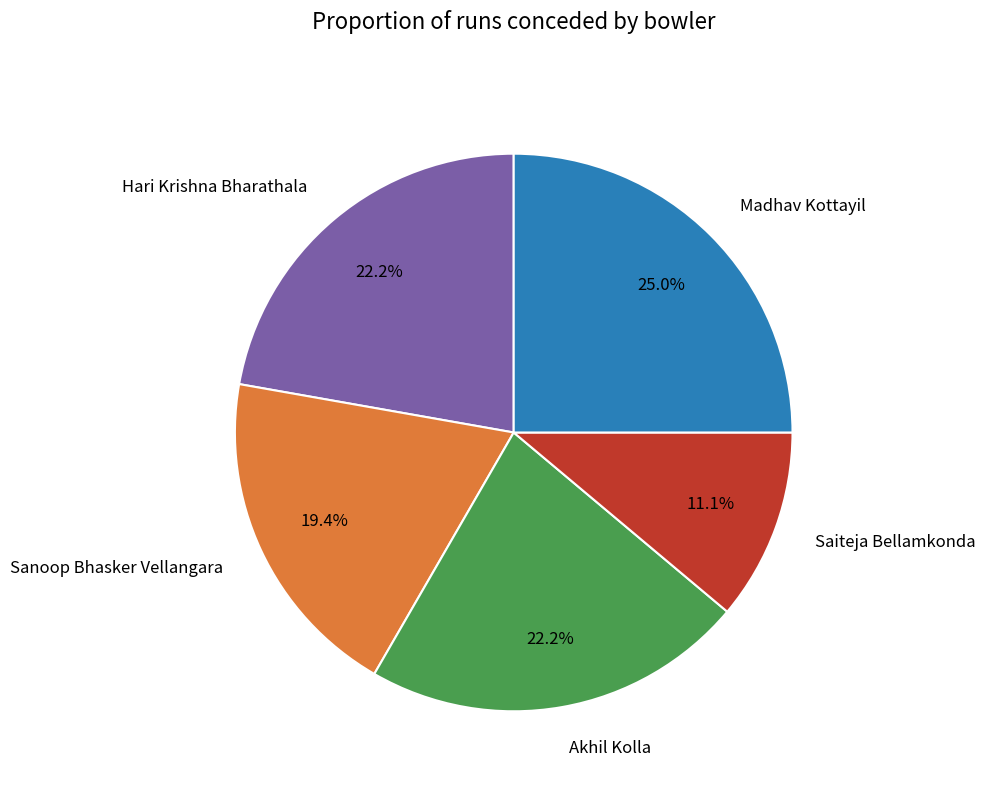

To the nearest percent, what is the average slice percentage?

20%